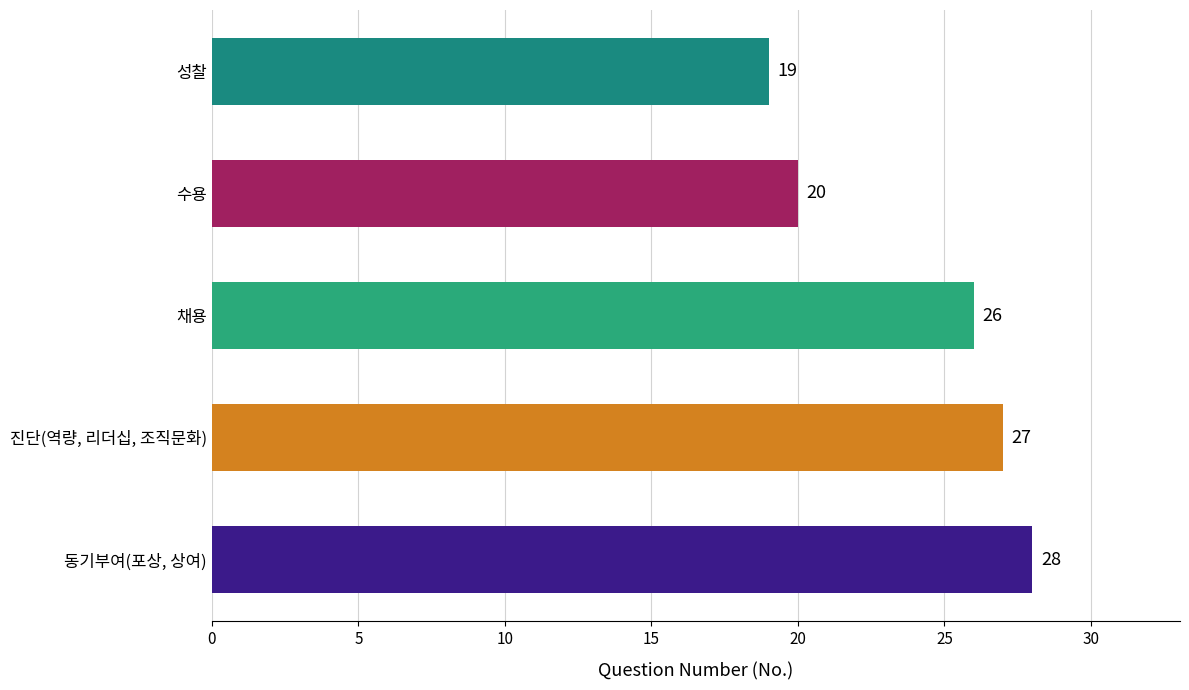

Reading top to bottom, list all the values displayed in this chart.

성찰=19	수용=20	채용=26	진단(역량, 리더십, 조직문화)=27	동기부여(포상, 상여)=28